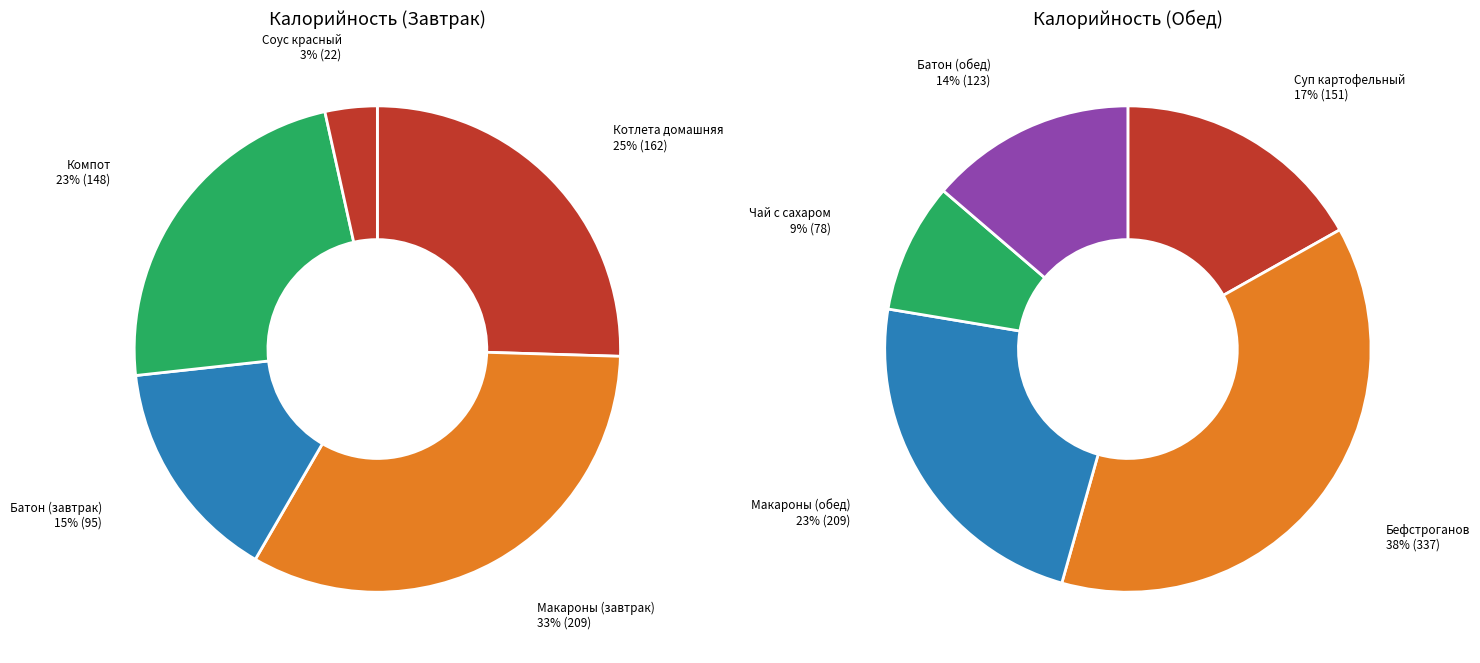

What portion of the pie excludes 2?

85.1%